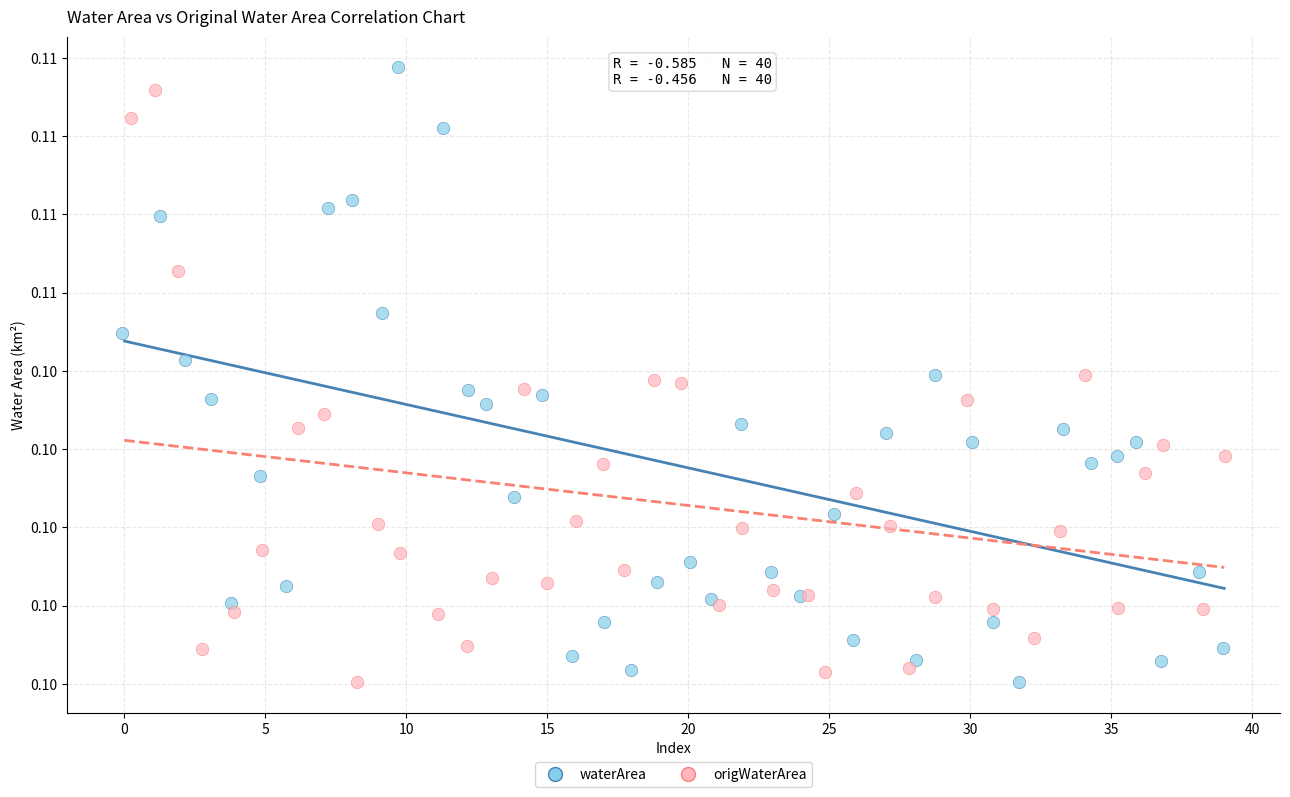

Which series reaches the maximum Y coordinate?

waterArea